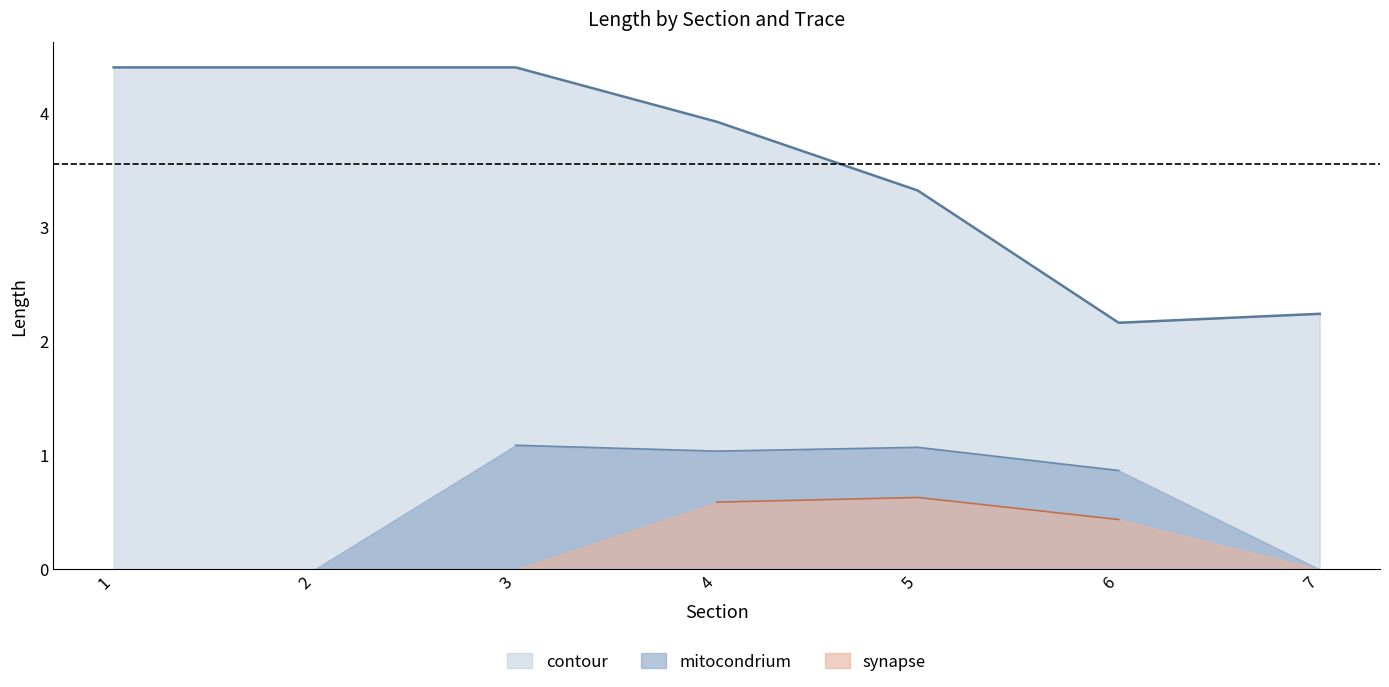

Where is synapse nearest to the value 0?

1